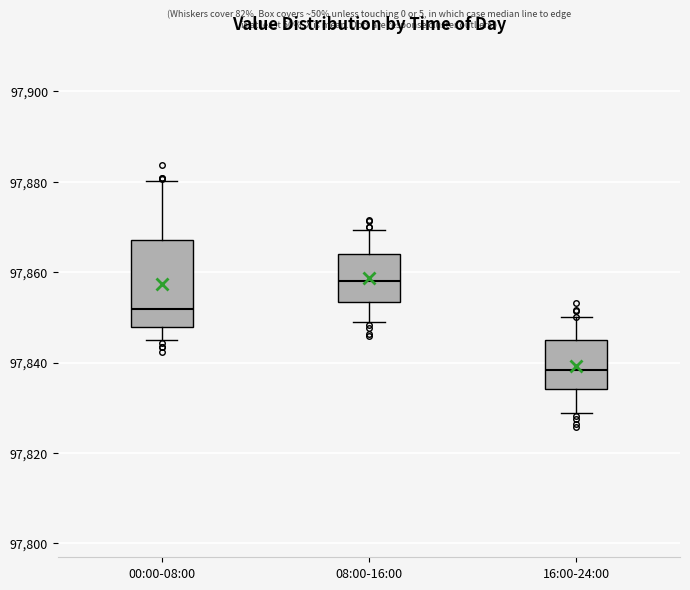

Which box is the tallest, from its lower edge to its upper edge?

00:00-08:00